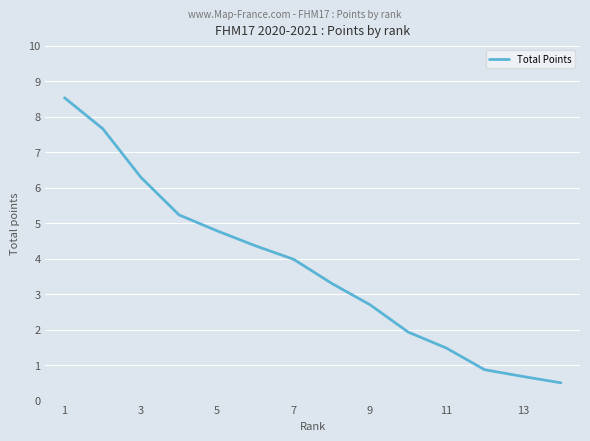

What is the average value?

3.7